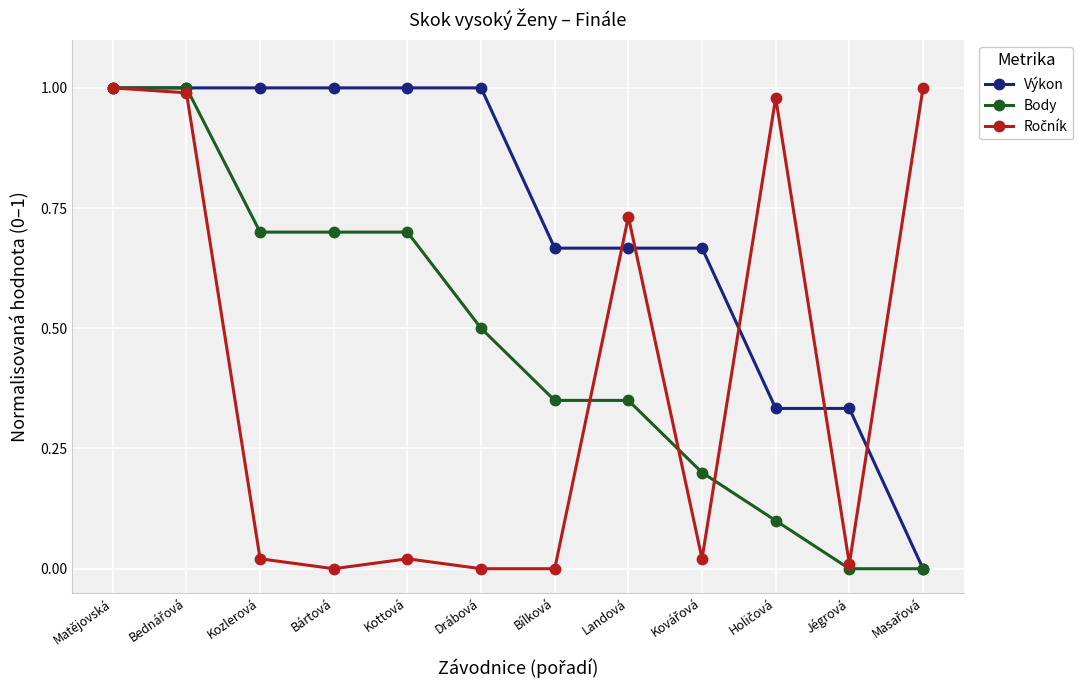

What is the label of the 4th point from the left?

Bártová